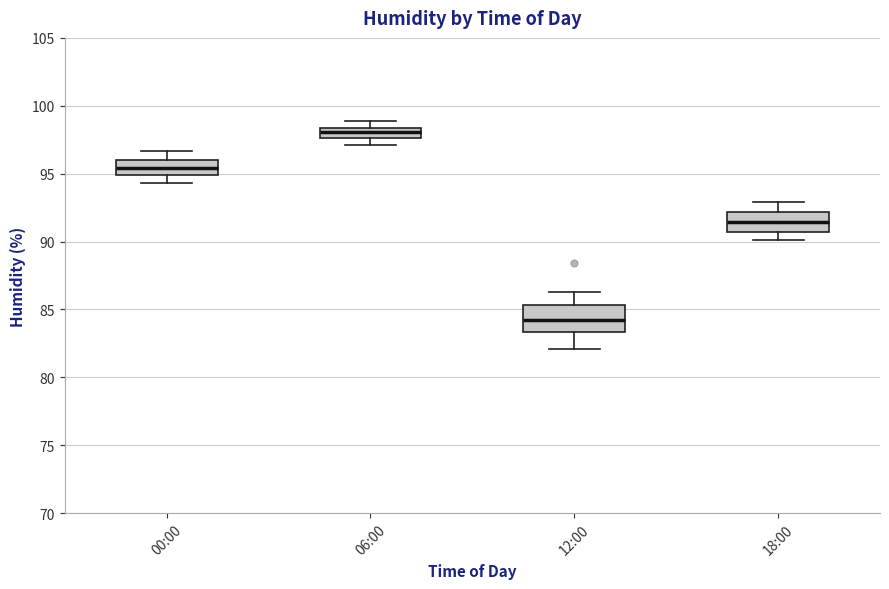

Which box's median line is the highest?

06:00